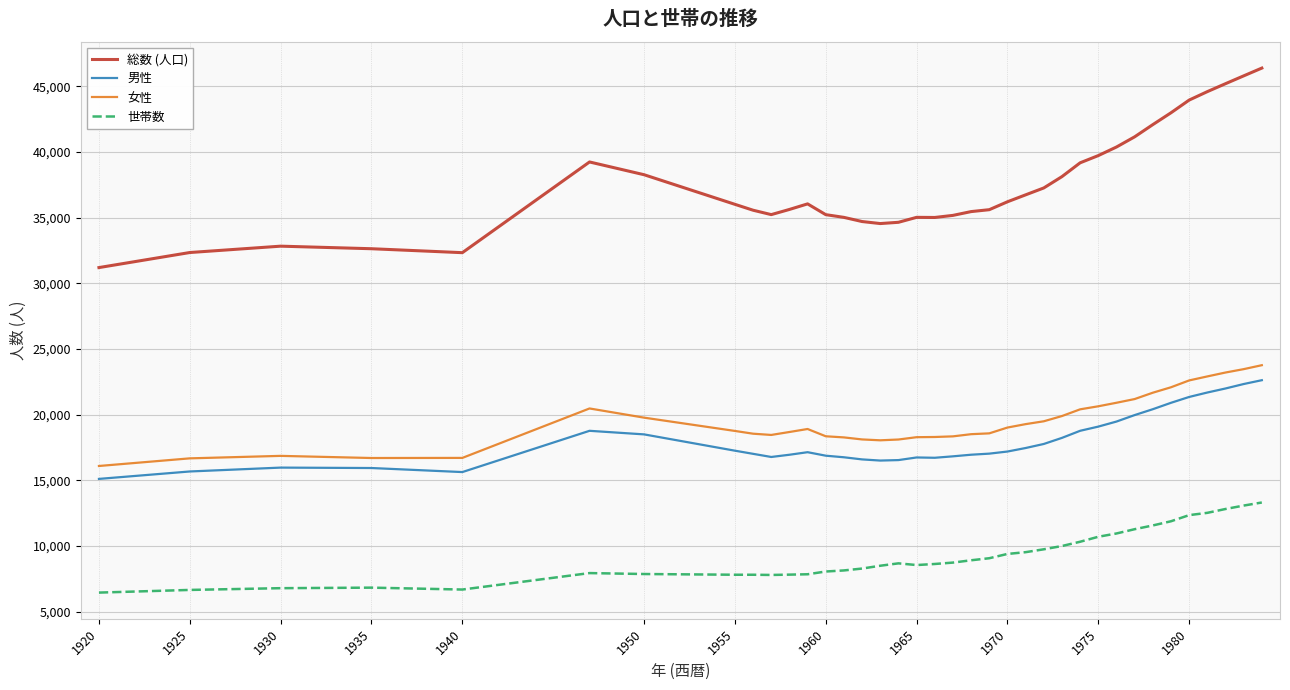

True or false: 男性 and 女性 cross at least once.

False